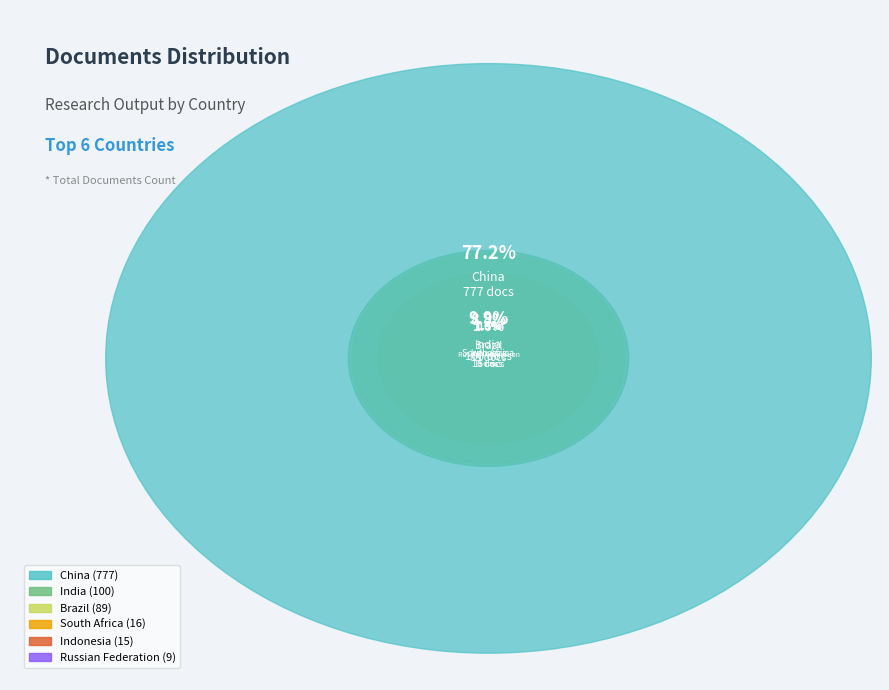

To the nearest percent, what is the average slice percentage?

17%